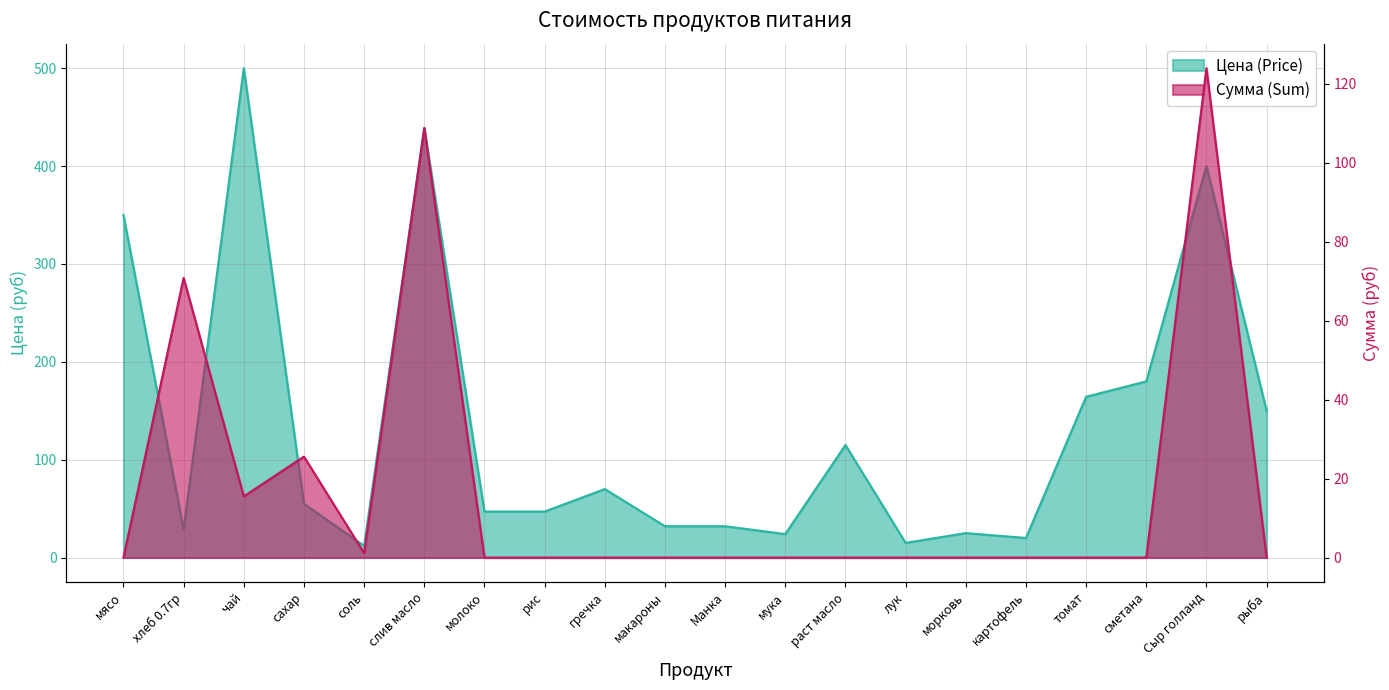

What are all the series names shown in the legend?

Цена (Price), Сумма (Sum)